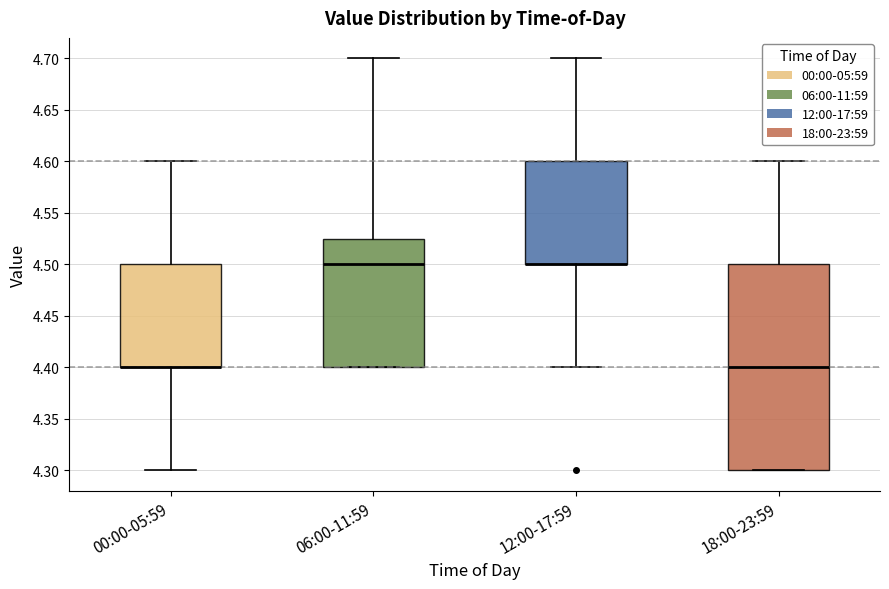

Reading left to right, transcribe this box plot: for each box, give where its median line is, the range the box spans, and where its two whiskers end, as read against the y-axis. The values are not printed on the chart, so give them approximately, as read against the axis.

00:00-05:59: median 4.400 (drawn on the box's lower edge), box 4.400 to 4.500, whiskers 4.300 to 4.600
06:00-11:59: median 4.500, box 4.400 to 4.525, whiskers 4.400 to 4.700
12:00-17:59: median 4.500 (drawn on the box's lower edge), box 4.500 to 4.600, whiskers 4.400 to 4.700
18:00-23:59: median 4.400, box 4.300 to 4.500, whiskers 4.300 to 4.600